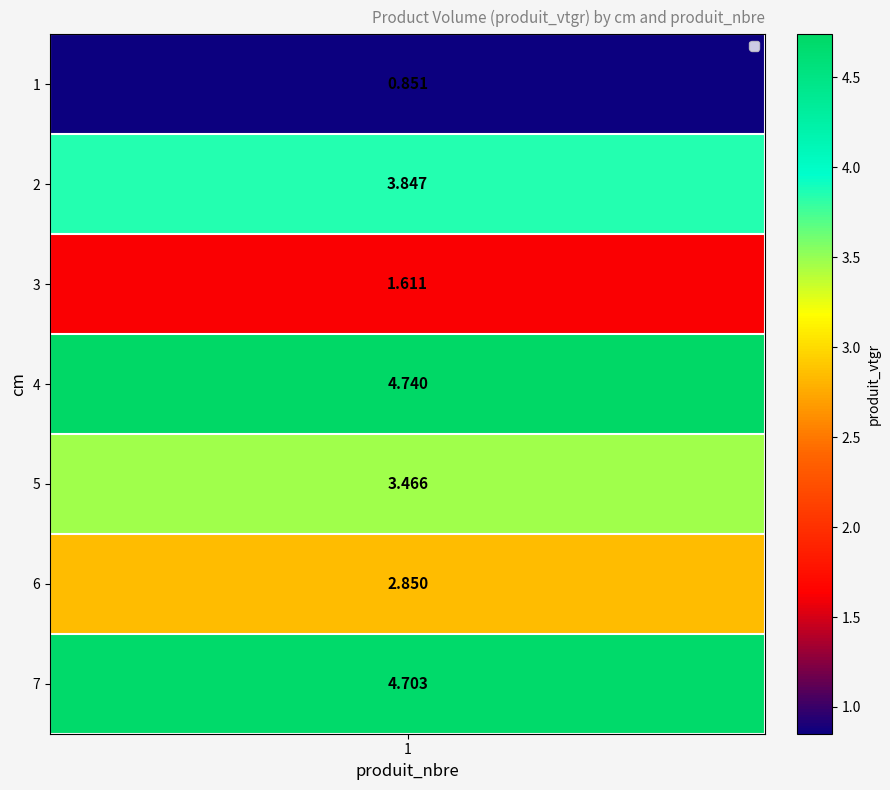

What is the sum of the values at 3 and 4?

6.4